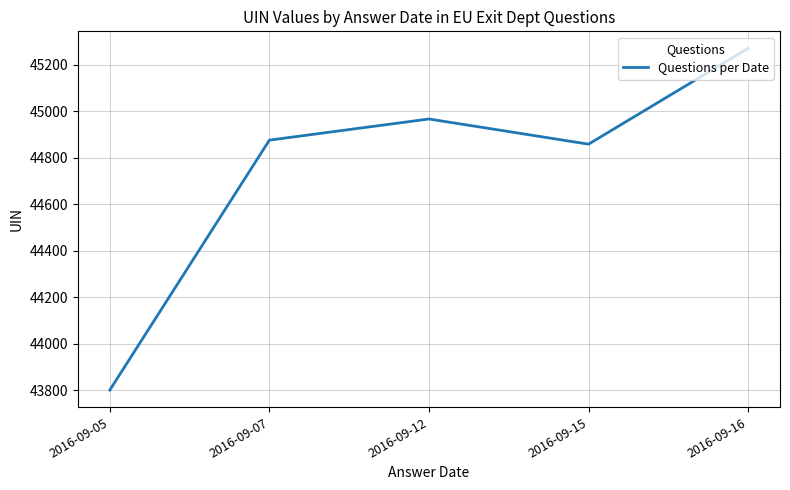

Count the number of data series in this chart.

1